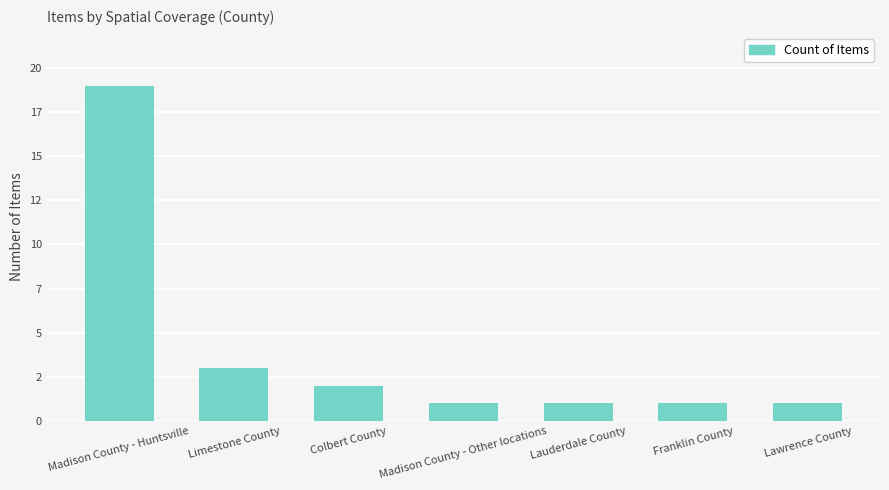

Reading right to left, list all the values displayed in this chart.

1	1	1	1	2	3	19